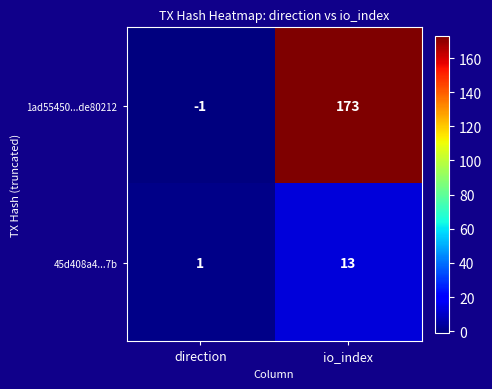

What value does the 1ad55450...de80212 series have at io_index, to the nearest 10?

170